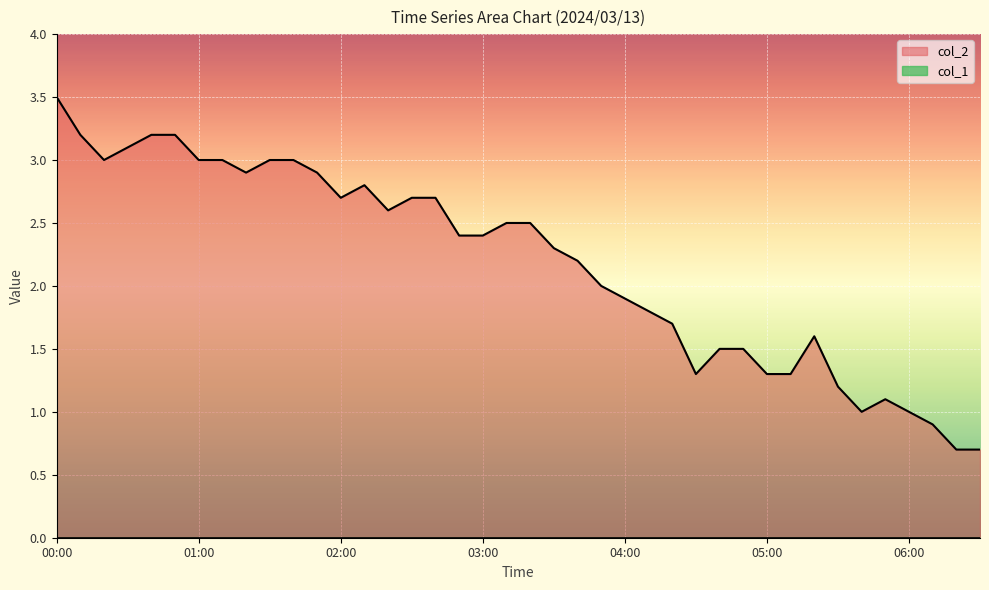

Count the number of data series in this chart.

2